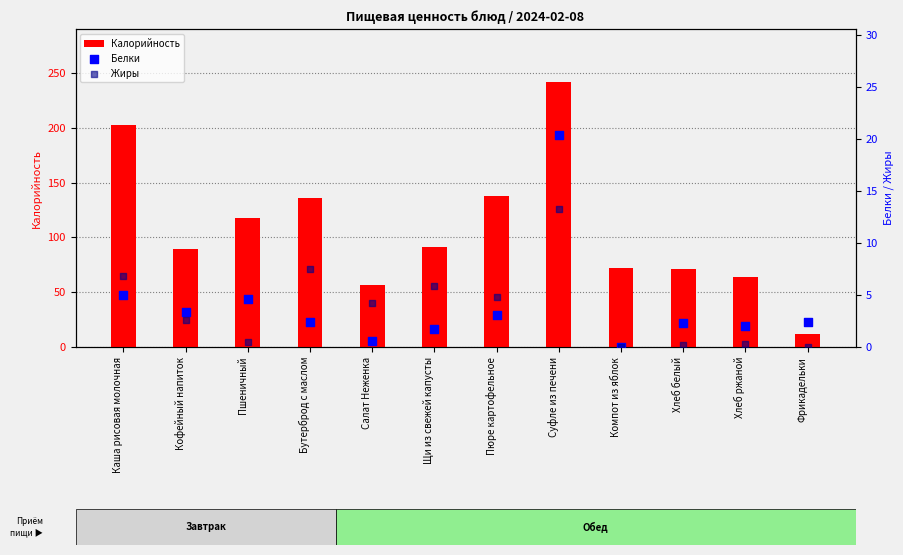

At how many categories does at least one series exceed 80?

7